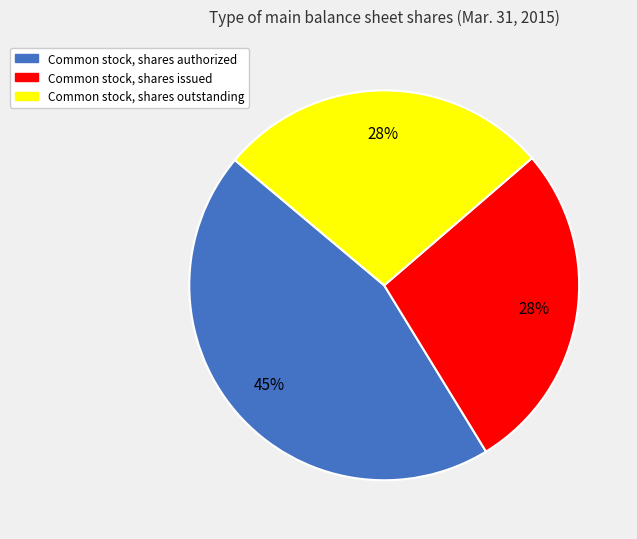

Is it true that Common stock, shares outstanding is 15% of the pie?

False